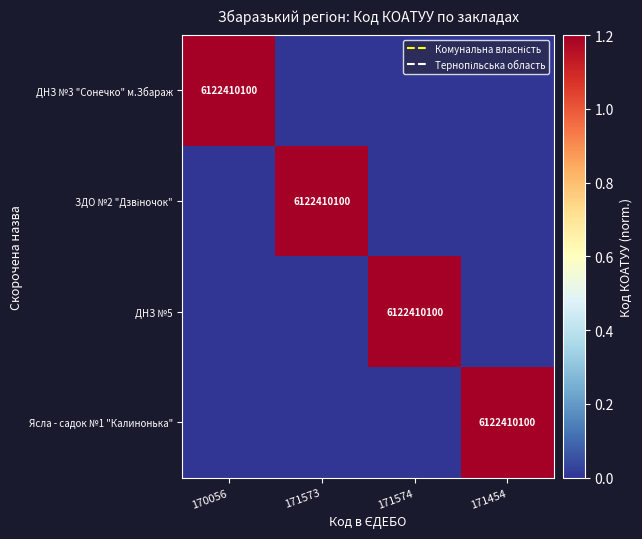

Is it true that ДНЗ №5 equals -0.5 at 171573?

False